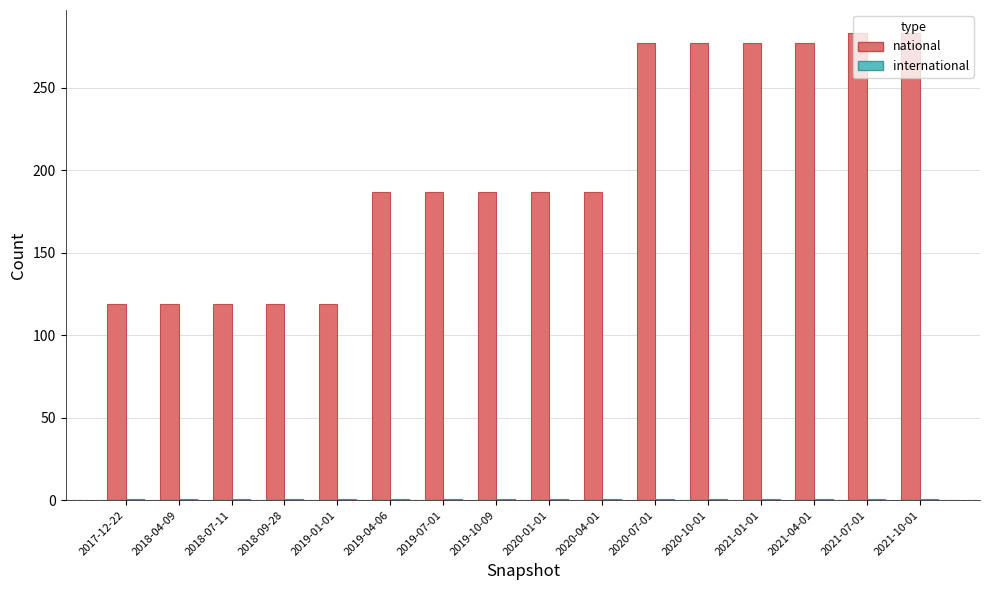

What is the greatest value displayed?

283